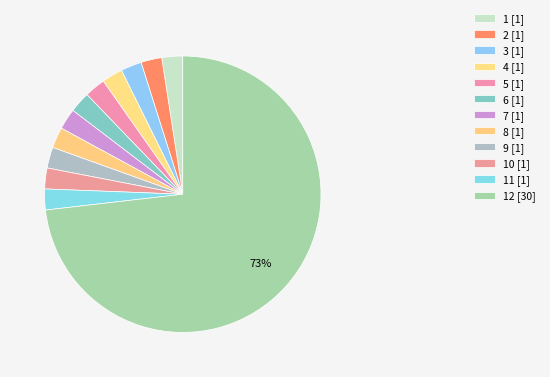

Count the number of slices in the pie.

12